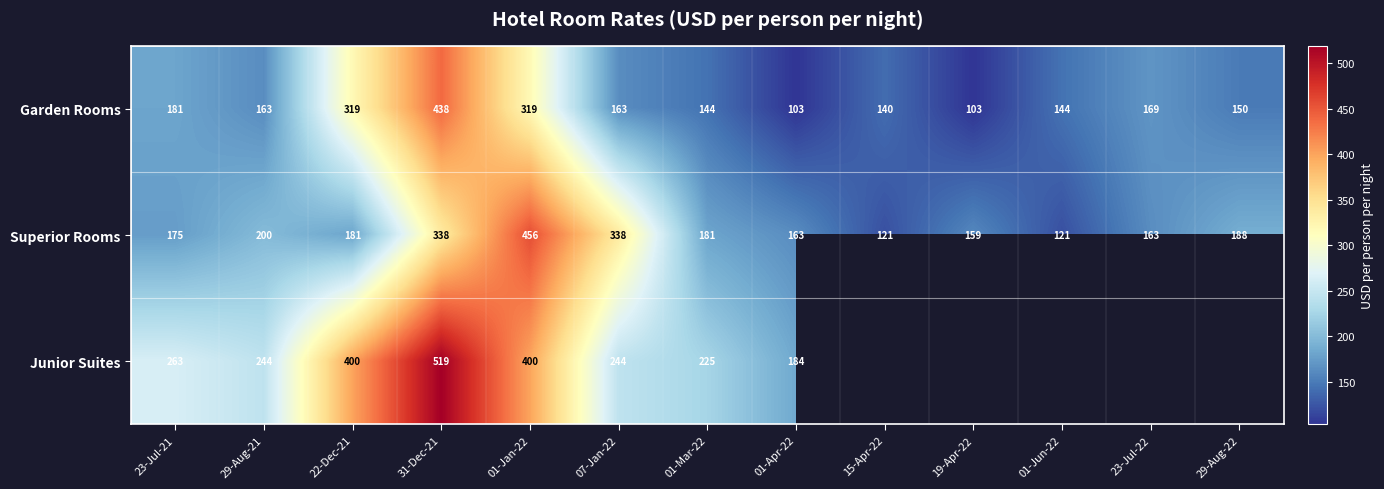

How many categories are shown in the chart?

13